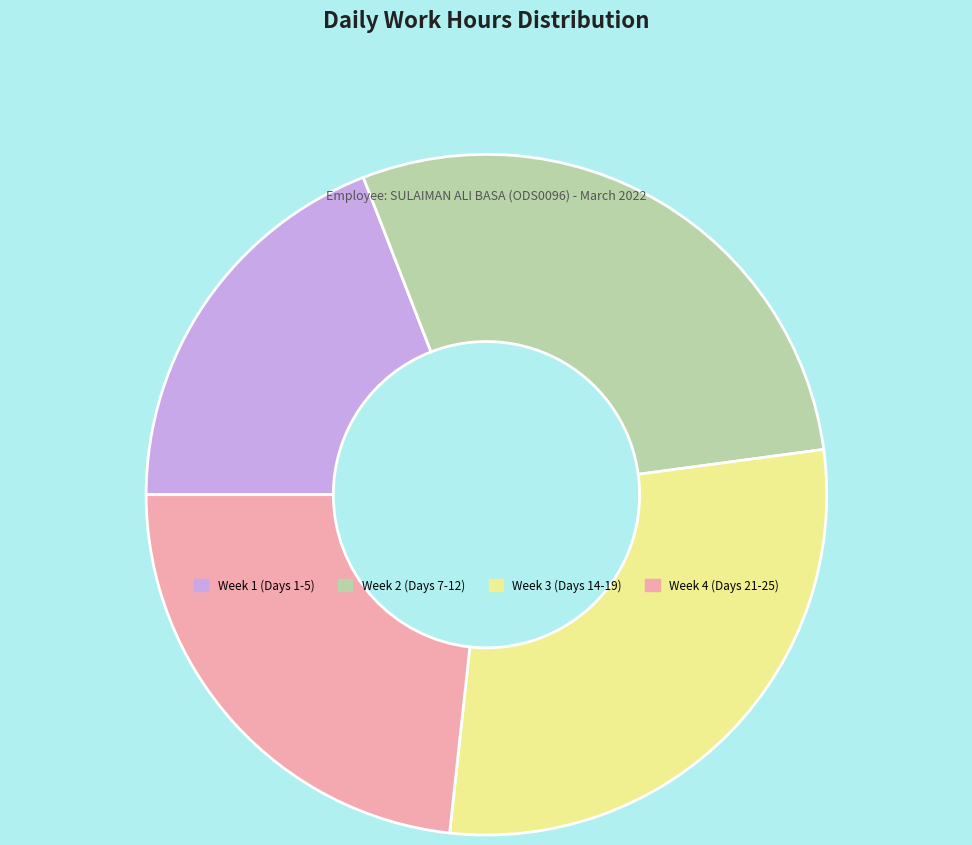

The Week 4 (Days 21-25) slice represents 33% of the pie. True or false?

False